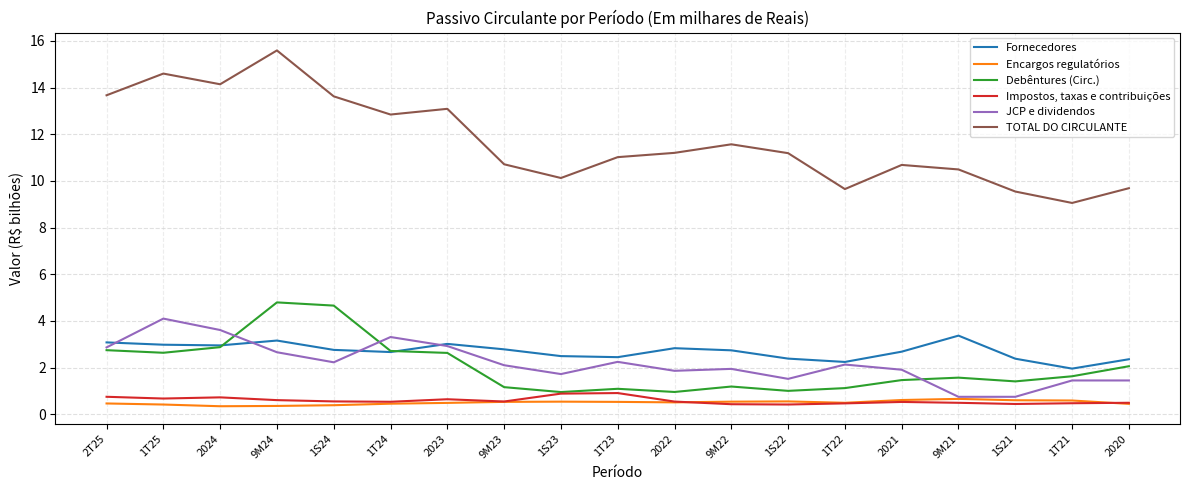

Rank the series by their maximum value, from highest to lowest.

TOTAL DO CIRCULANTE, Debêntures (Circ.), JCP e dividendos, Fornecedores, Impostos, taxas e contribuições, Encargos regulatórios